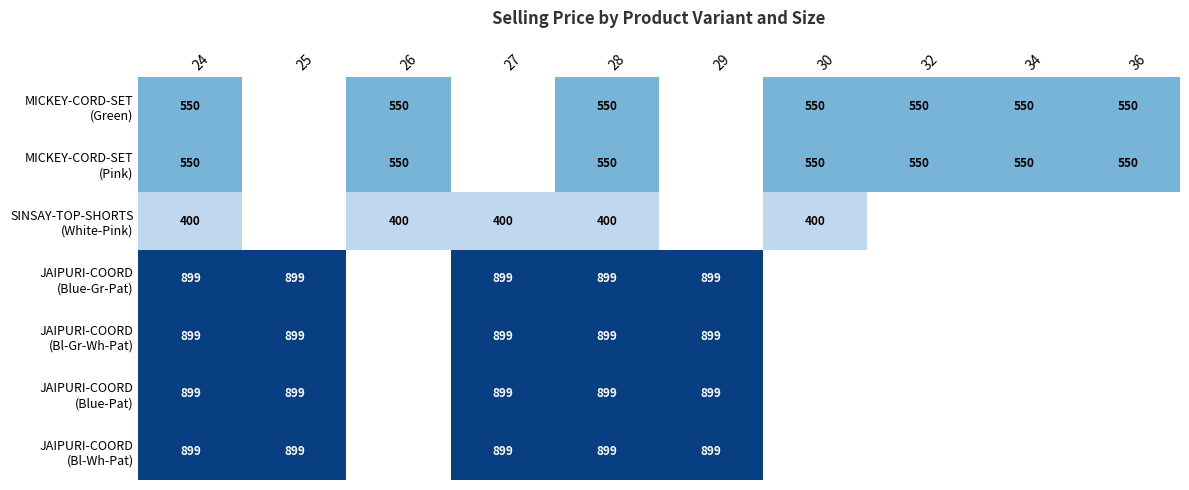

List the series in order of their peak value, highest first.

JAIPURI-COORD (Blue-Gr-Pat), JAIPURI-COORD (Bl-Gr-Wh-Pat), JAIPURI-COORD (Blue-Pat), JAIPURI-COORD (Bl-Wh-Pat), MICKEY-CORD-SET (Green), MICKEY-CORD-SET (Pink), SINSAY-TOP-SHORTS (White-Pink)